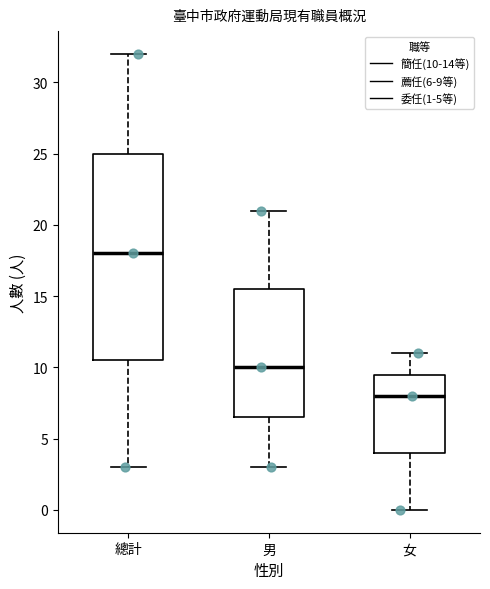

Reading left to right, transcribe this box plot: for each box, give where its median line is, the range the box spans, and where its two whiskers end, as read against the y-axis. The values are not printed on the chart, so give them approximately, as read against the axis.

總計: median 18.0, box 10.5 to 25.0, whiskers 3.0 to 32.0
男: median 10.0, box 6.5 to 15.5, whiskers 3.0 to 21.0
女: median 8.0, box 4.0 to 9.5, whiskers 0.0 to 11.0